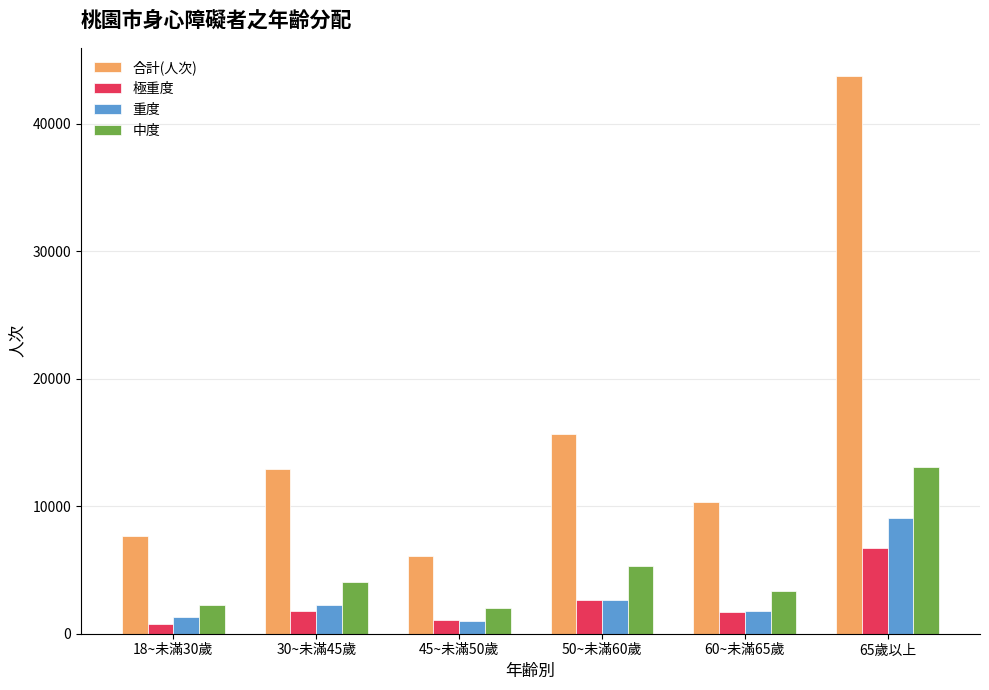

Count the number of data series in this chart.

4